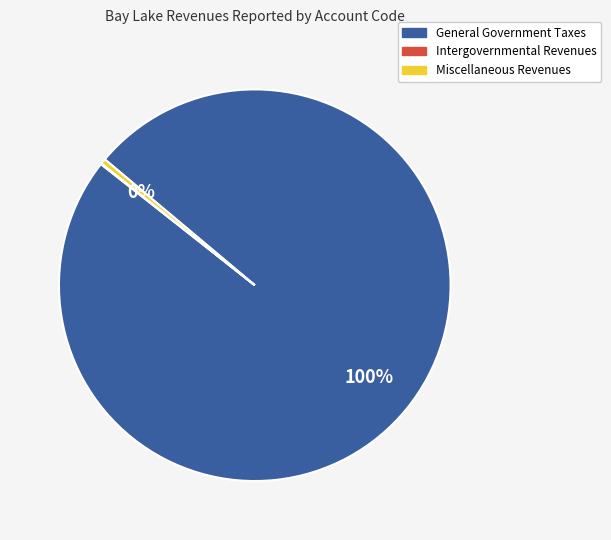

Does any single category account for the majority?

Yes